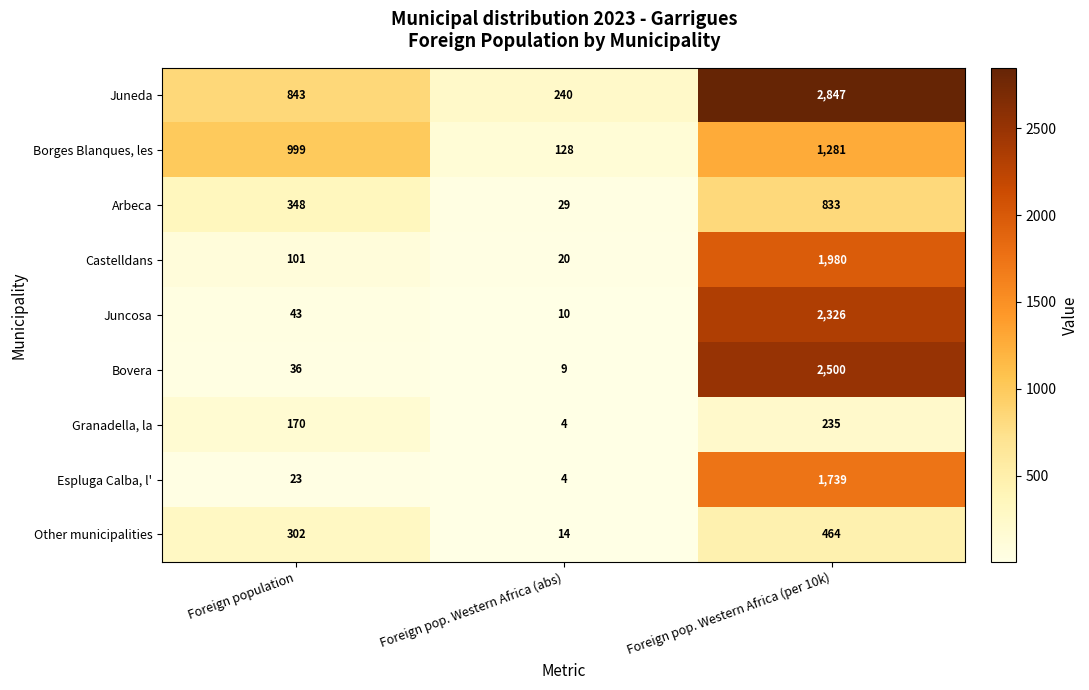

Is the value of Espluga Calba, l' at Foreign pop. Western Africa (per 10k) greater than the value of Bovera at Foreign pop. Western Africa (abs)?

Yes